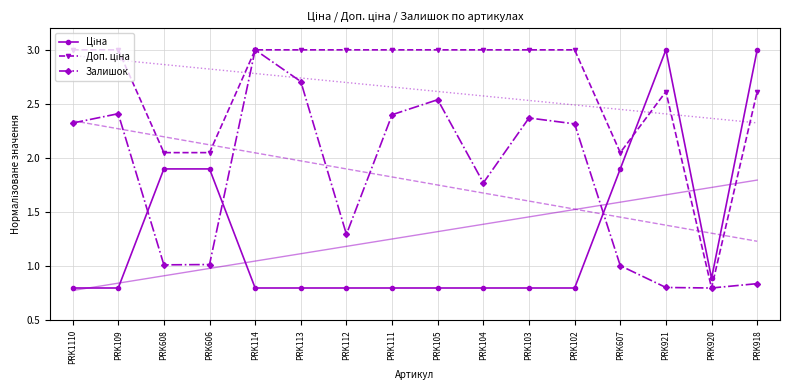

How many interior local valleys does the Ціна series have?

1